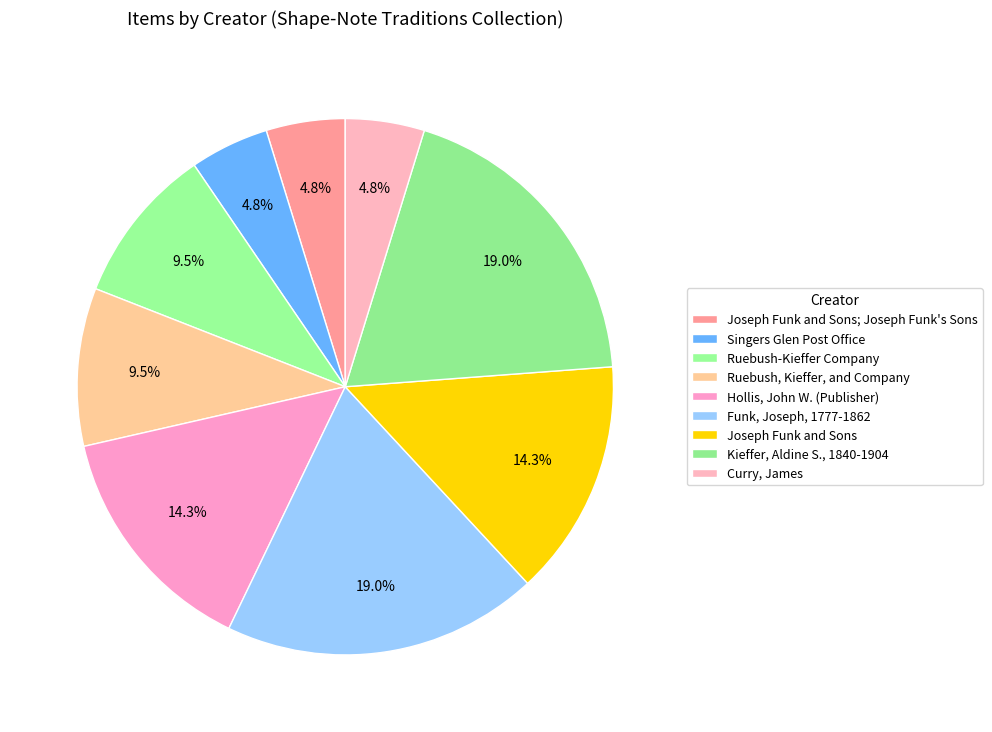

What percentage do Hollis, John W. (Publisher) and Joseph Funk and Sons together represent?

28.6%